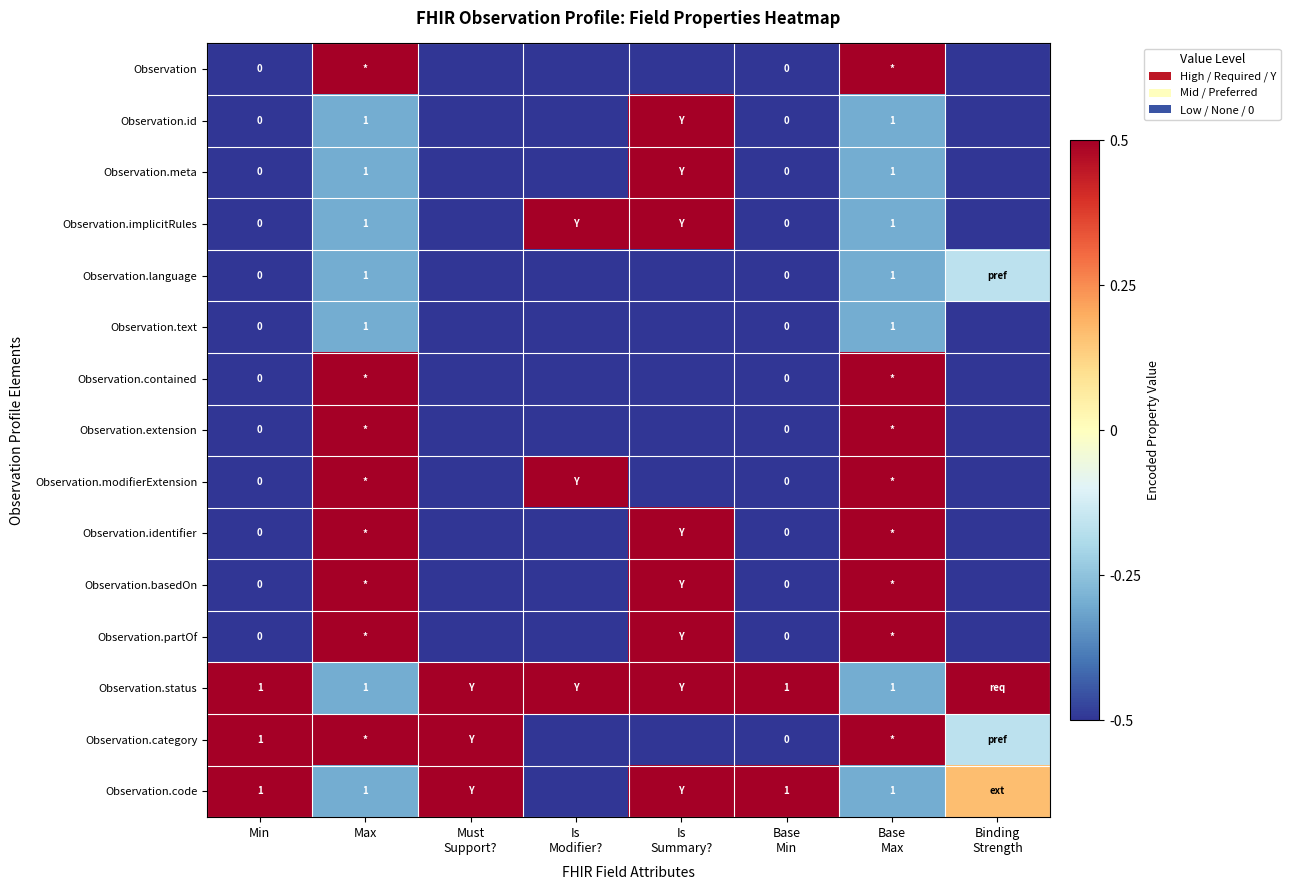

Which label corresponds to the largest value in the chart?

Max